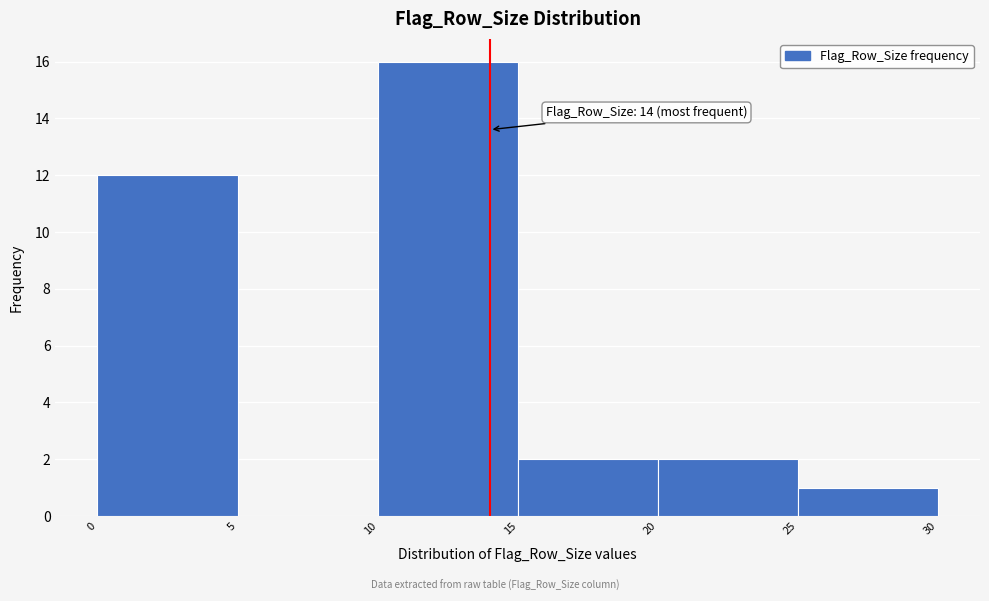

Which range on the x-axis has the tallest bar?

10 to 15